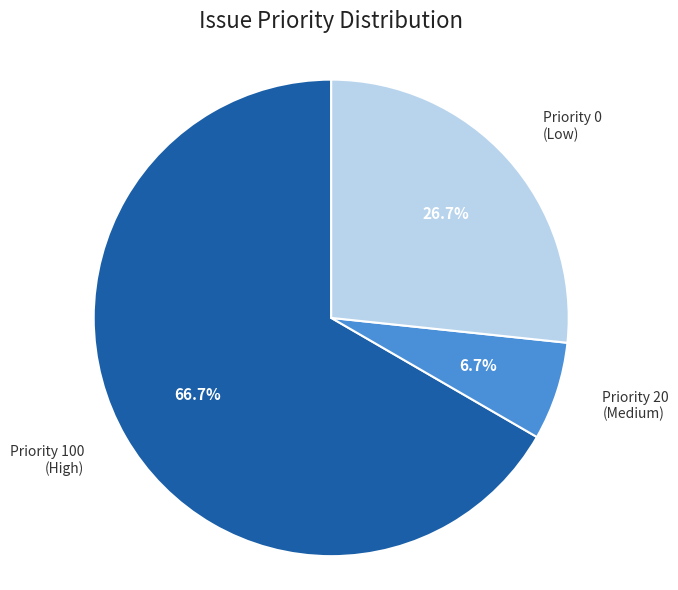

Combined, what portion of the pie is Priority 20 (Medium) and Priority 100 (High)?

73.3%